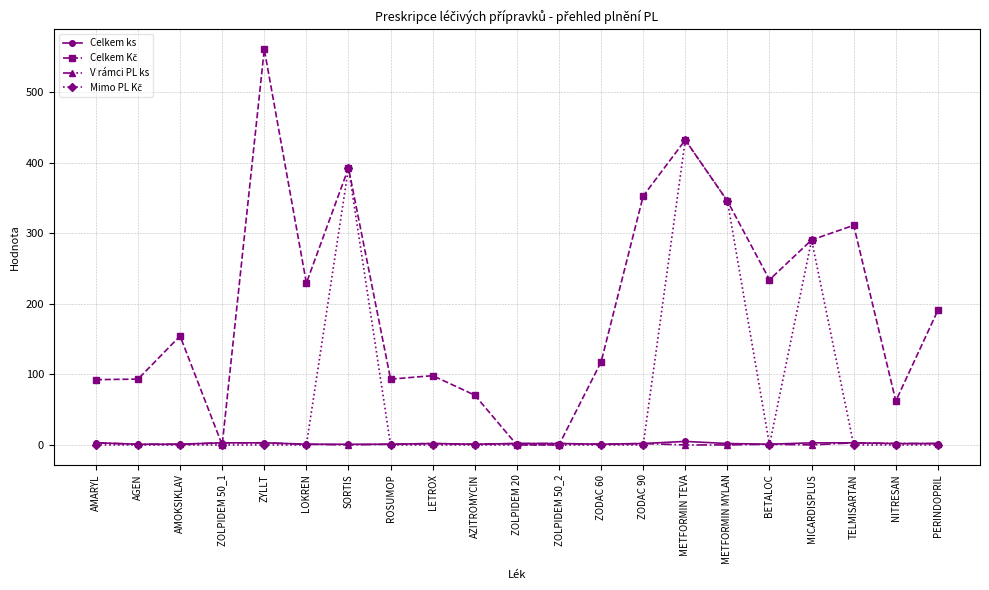

At which category does the chart reach its peak across all series?

ZYLLT